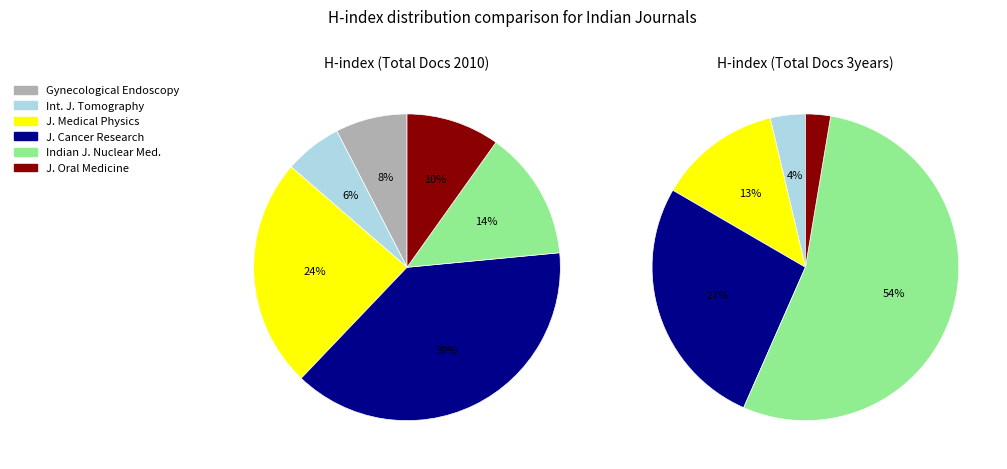

Is Indian Journal of Nuclear Medicine the majority of the pie?

No